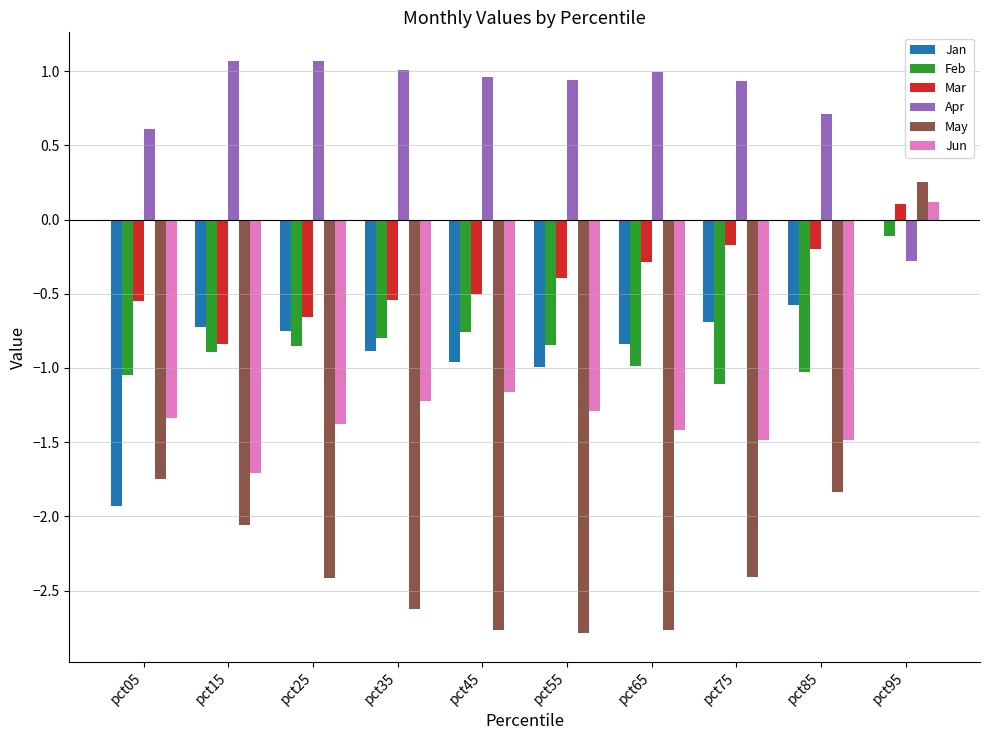

The Mar series shows -0.4 at pct55. True or false?

True